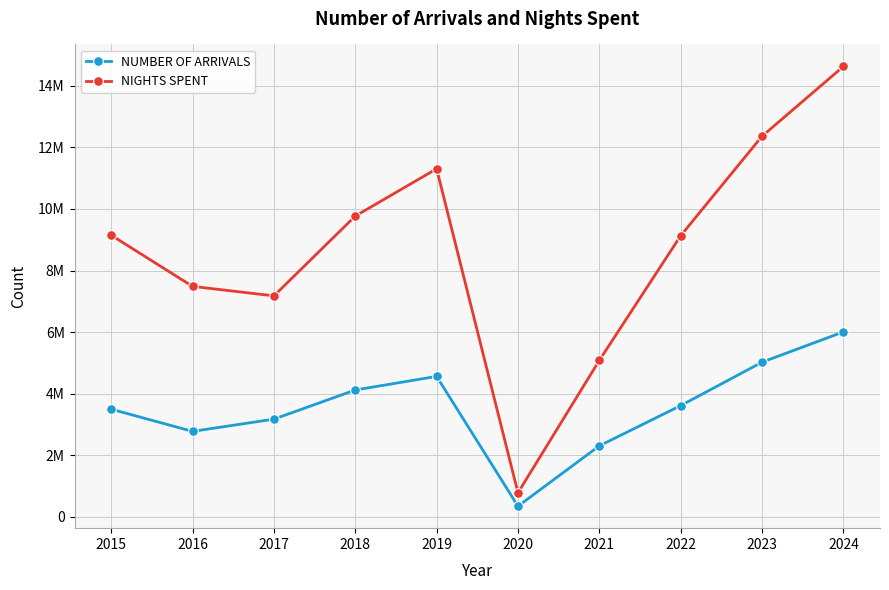

True or false: NUMBER OF ARRIVALS has a value of 1129068 at 2022.

False